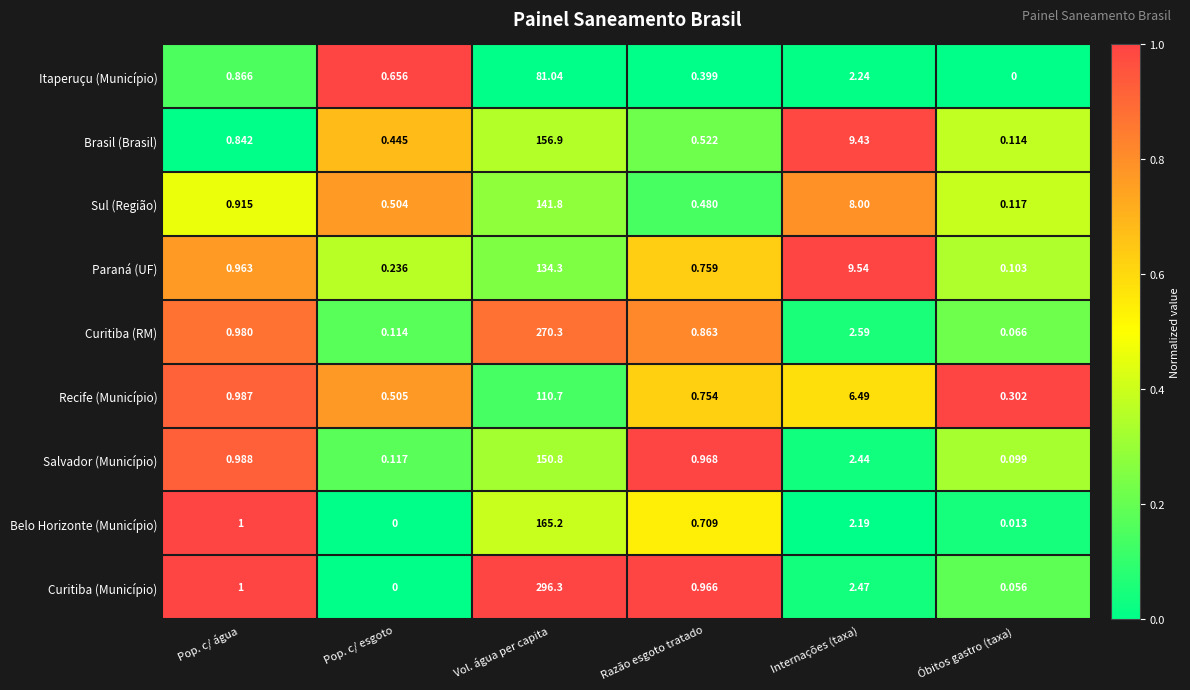

List the series in order of their peak value, highest first.

Curitiba (Município), Curitiba (RM), Belo Horizonte (Município), Brasil (Brasil), Salvador (Município), Sul (Região), Paraná (UF), Recife (Município), Itaperuçu (Município)